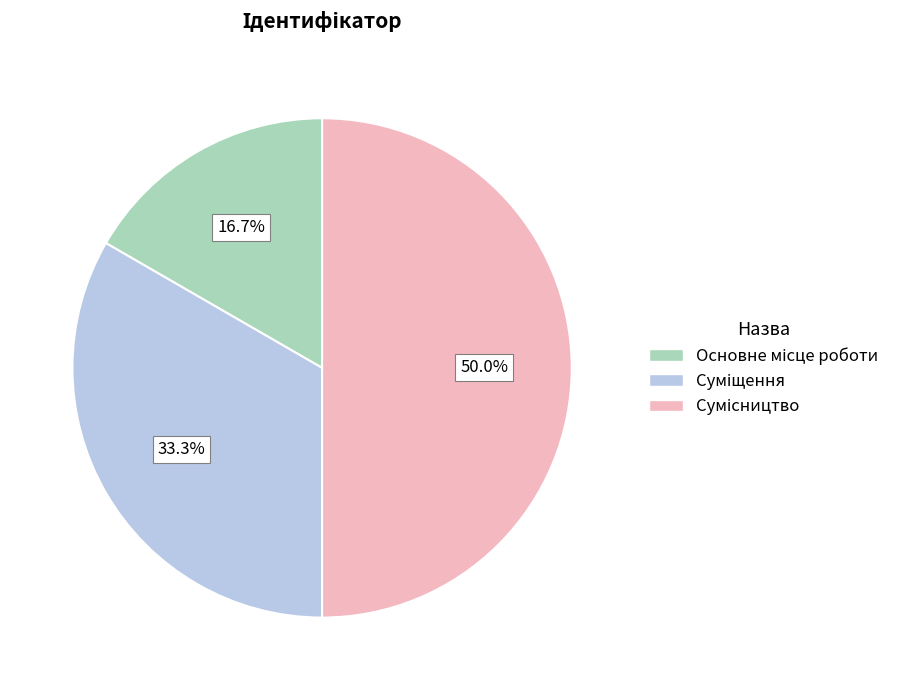

Count the number of slices in the pie.

3